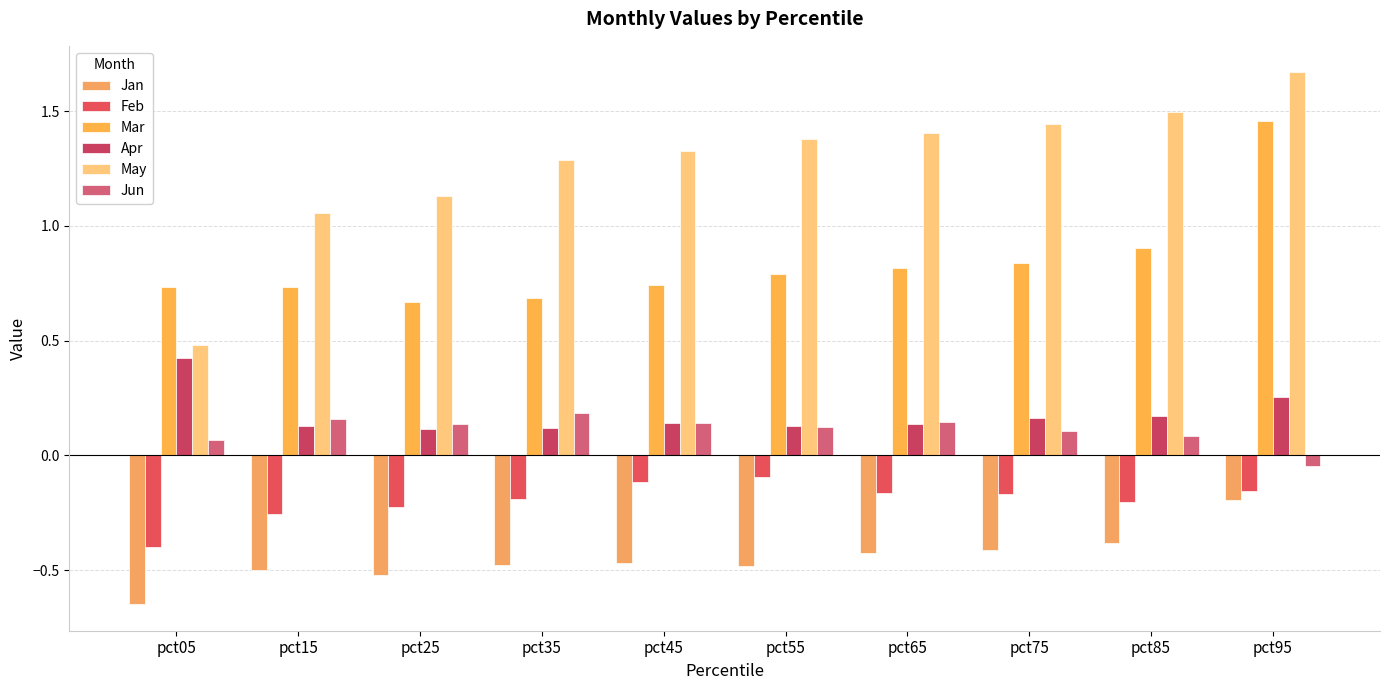

What is the value of the Jun bar at the 1st from the left?

0.1